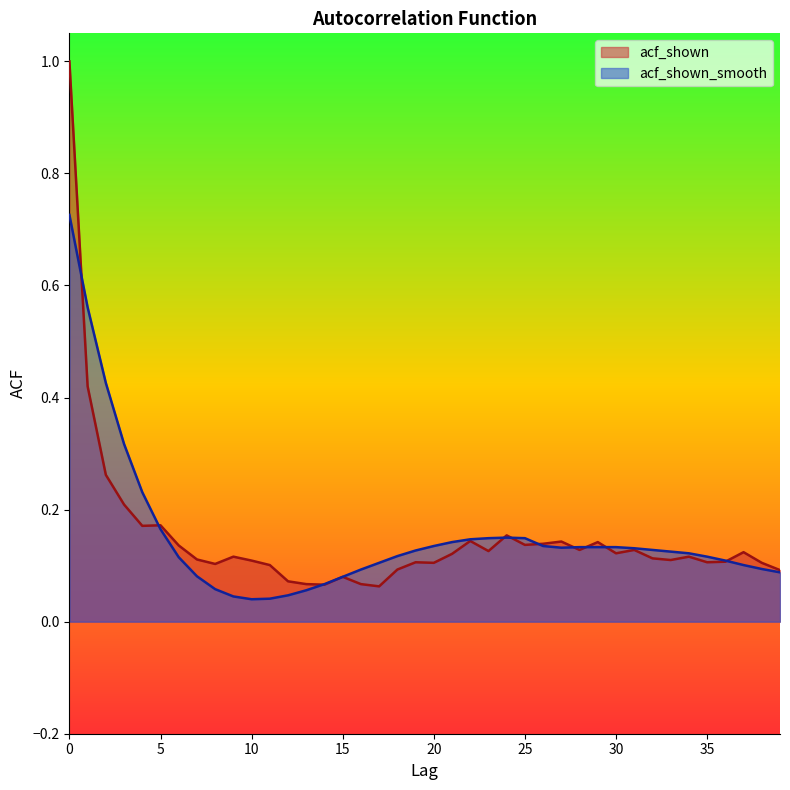

After their last crossing, which series has the higher values: acf_shown_smooth or acf_shown?

acf_shown